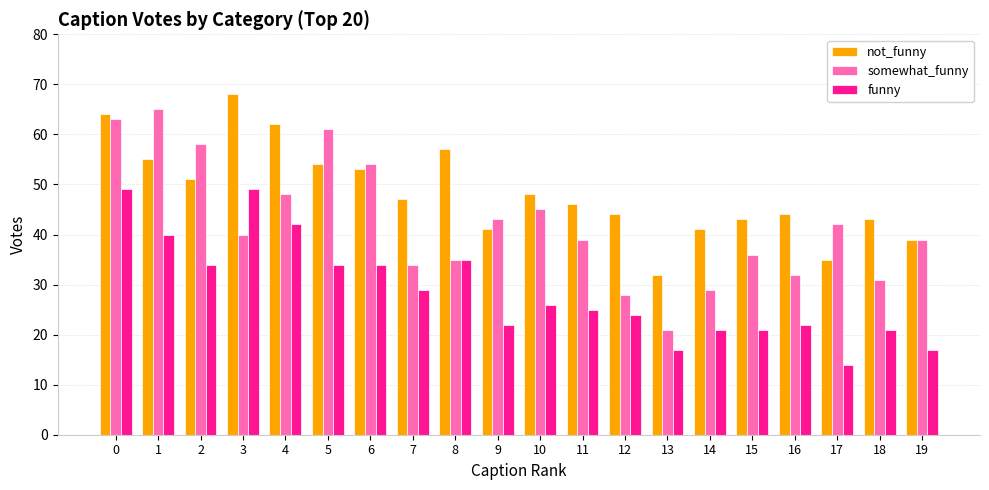

Is the value of funny at 16 greater than the value of not_funny at 15?

No